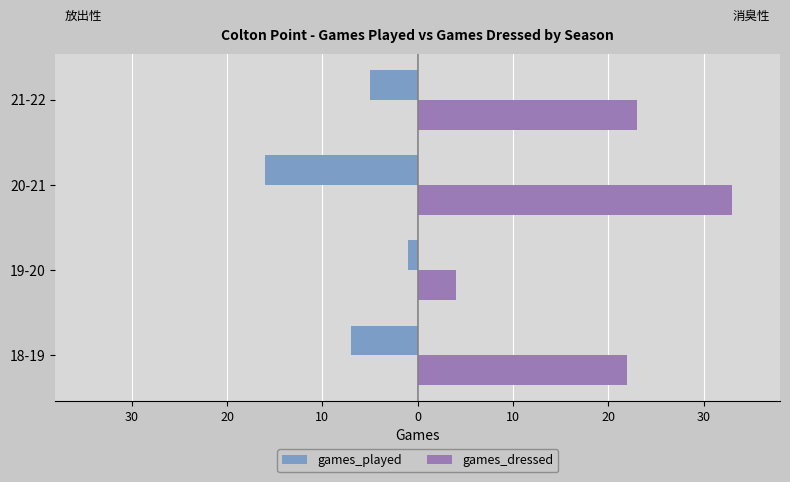

What are all the series names shown in the legend?

games_played, games_dressed